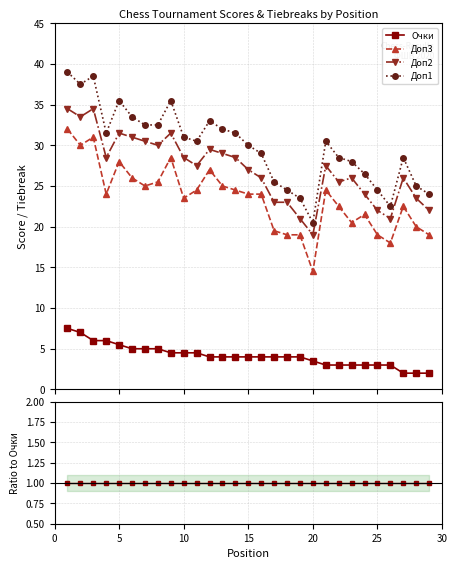

True or false: Очки has more than 1 interior local peaks.

False